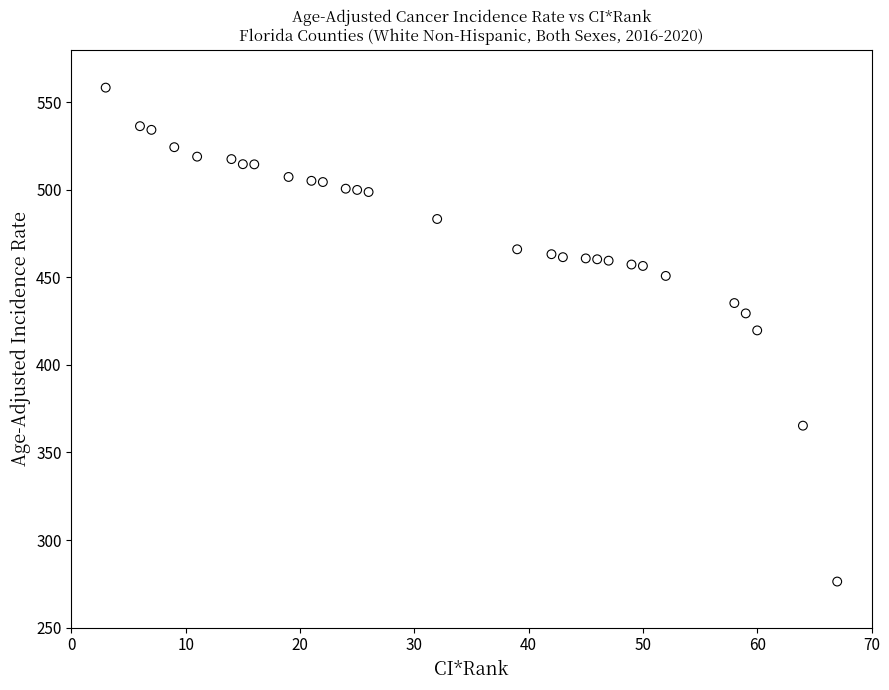

What is the range of X values (max minus min)?

64.0